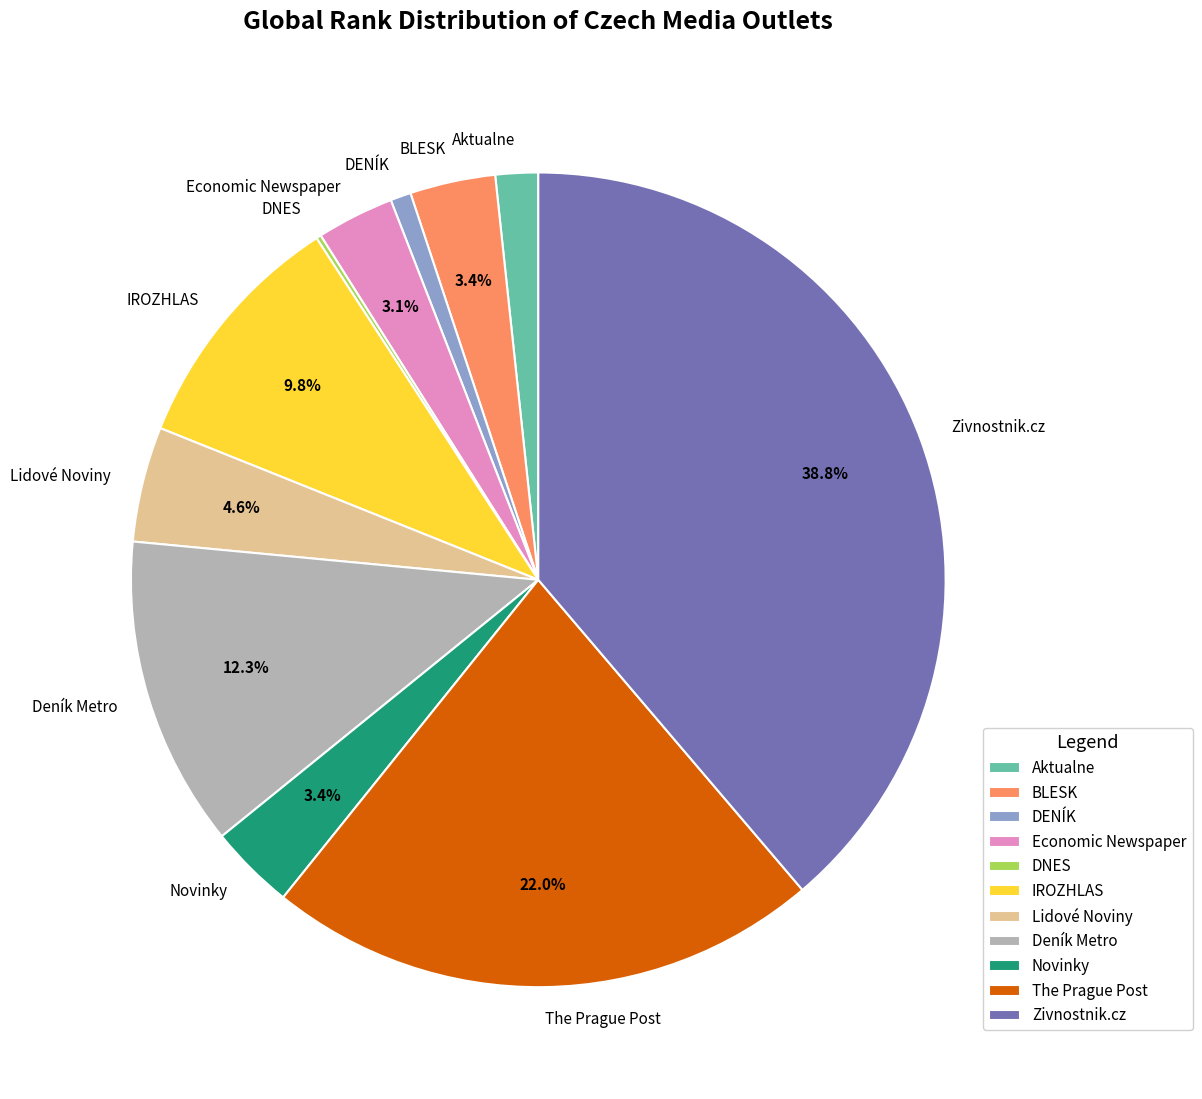

Which has a higher value, Zivnostnik.cz or BLESK?

Zivnostnik.cz